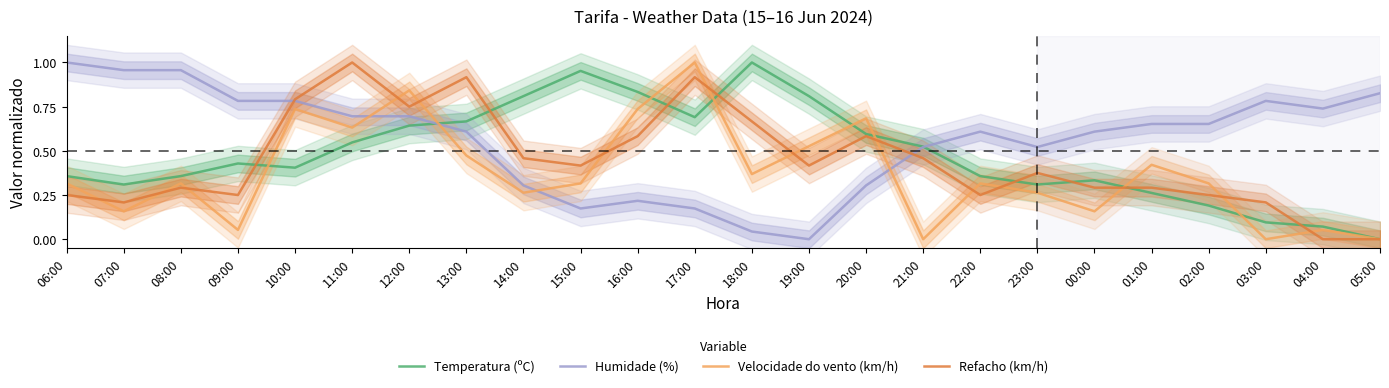

How many interior local peaks does the Refacho (km/h) series have?

6